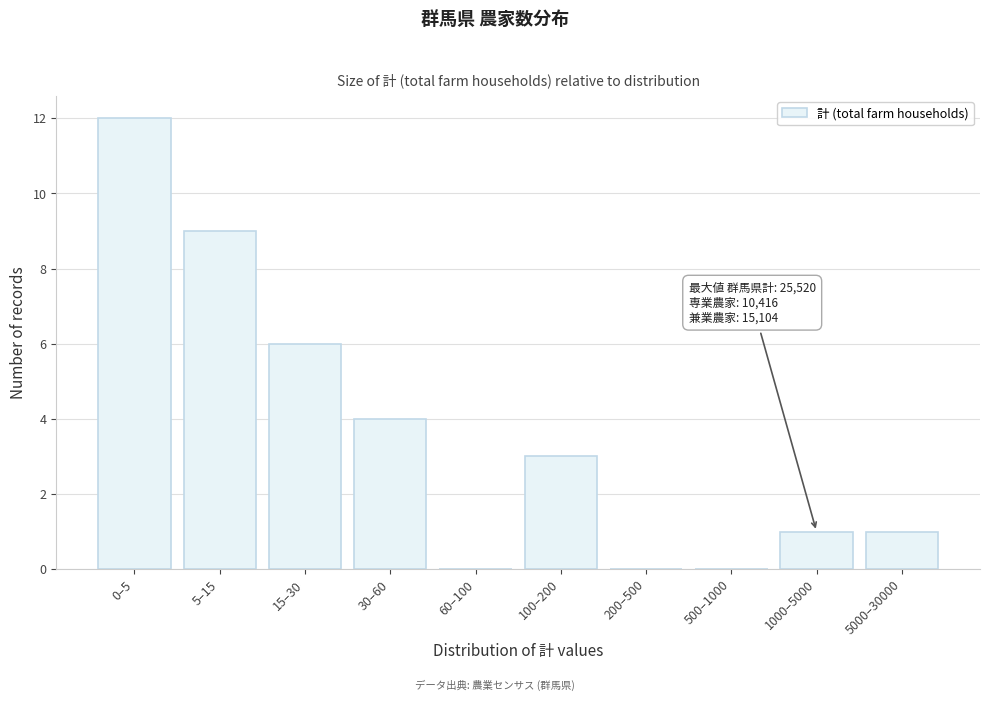

Reading left to right, transcribe all the data shown in this chart.

0–5=12	5–15=9	15–30=6	30–60=4	60–100=0	100–200=3	200–500=0	500–1000=0	1000–5000=1	5000–30000=1